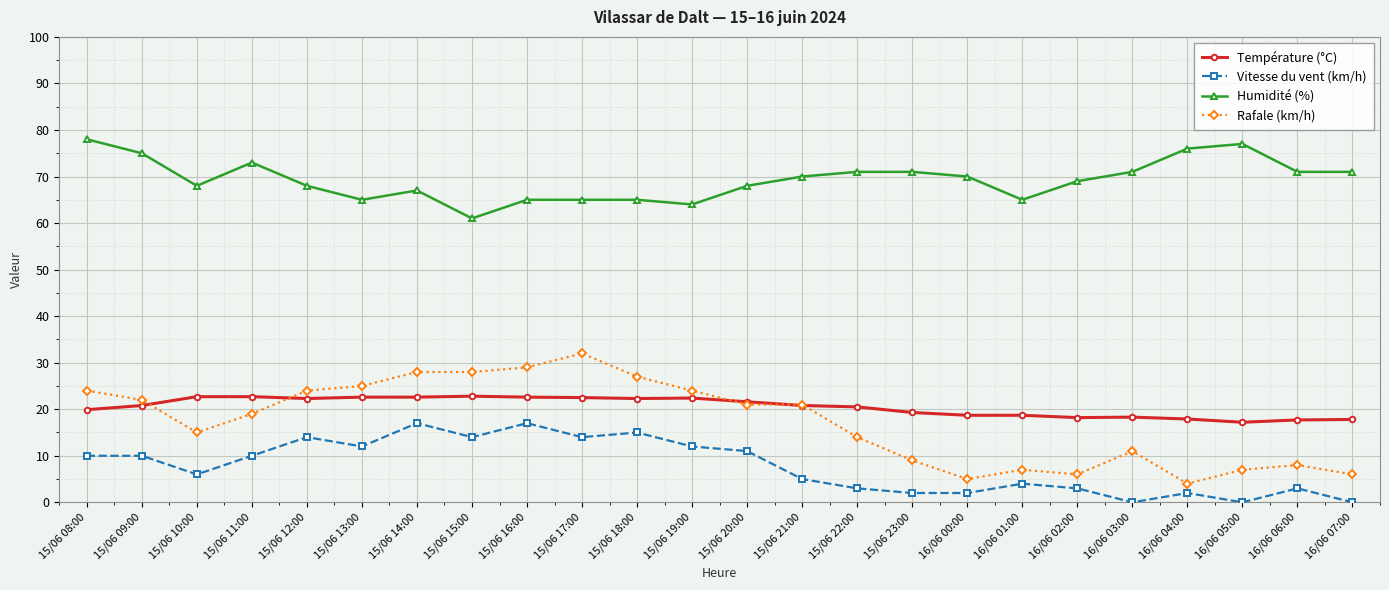

Is the value of Température (°C) at 16/06 04:00 greater than the value of Humidité (%) at 16/06 01:00?

No